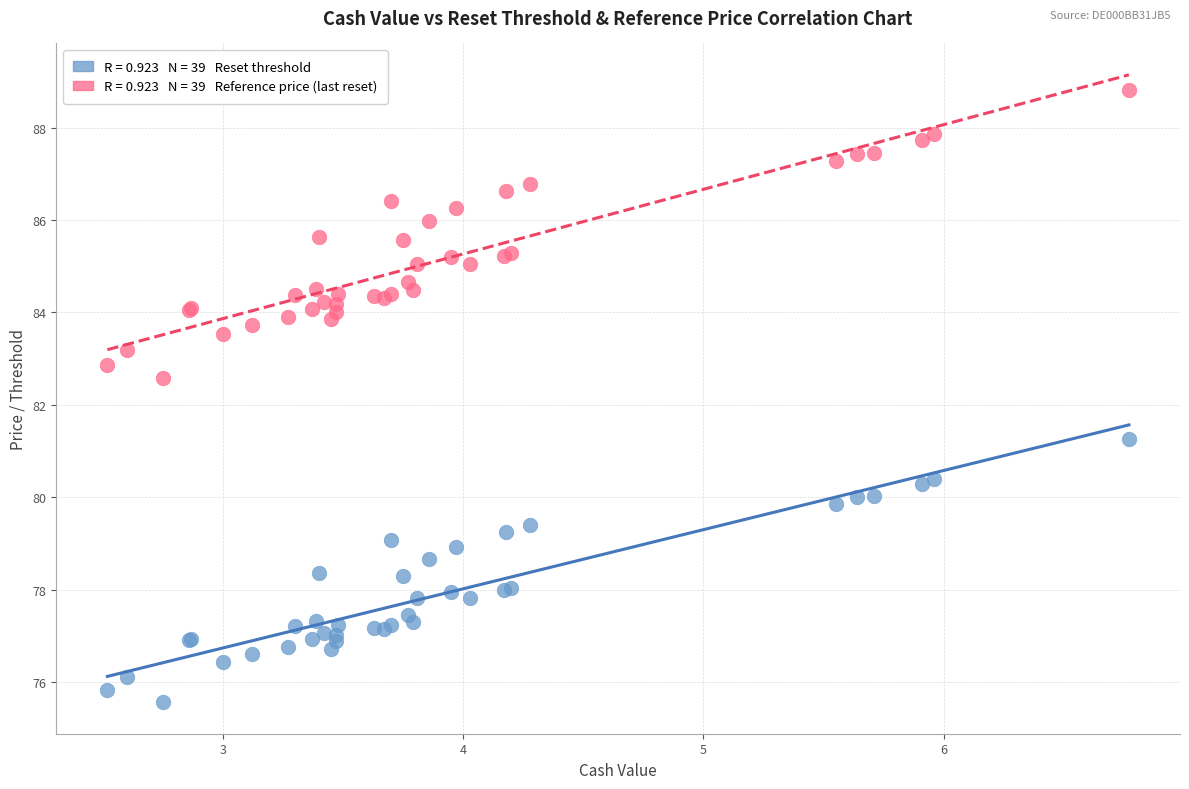

Across all series, what Y value is closest to 82?

82.6